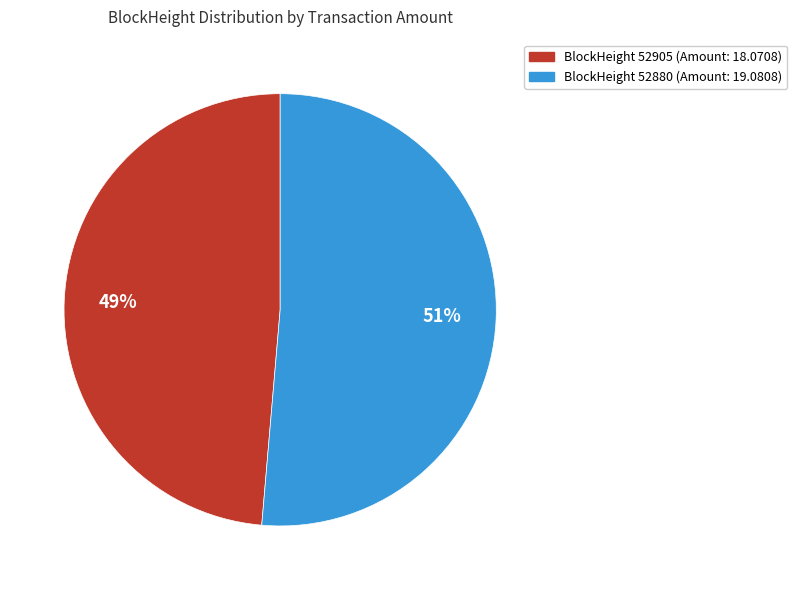

How many segments does this pie chart have?

2